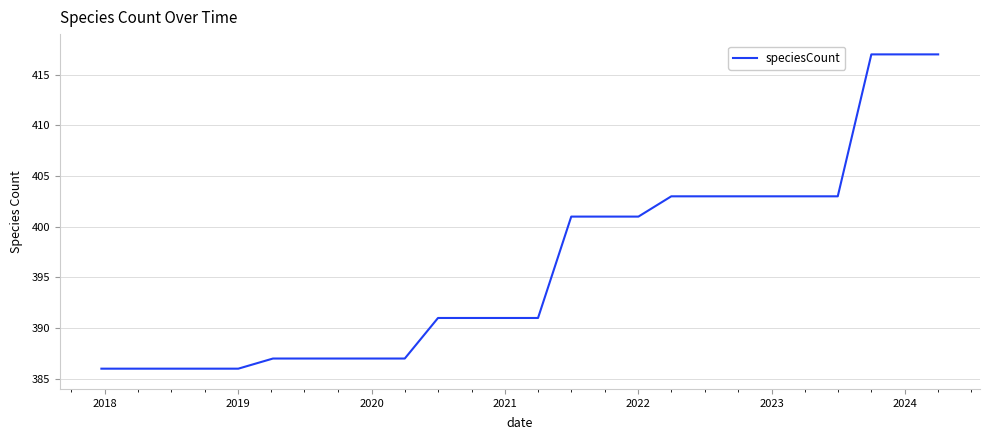

What is the greatest value displayed?

417